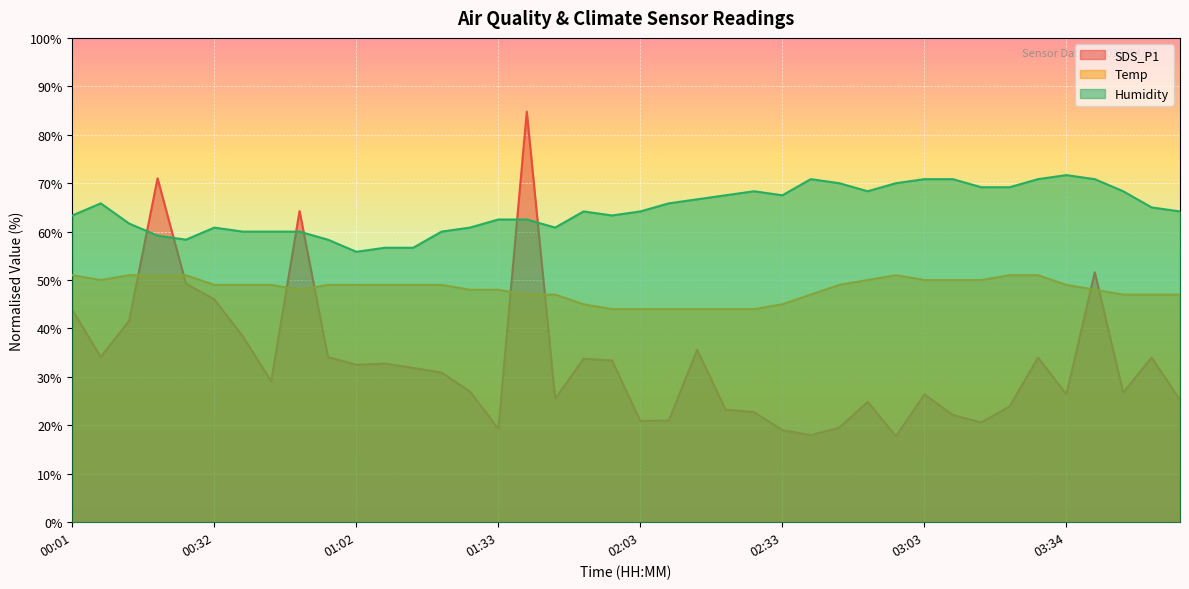

Is it true that Temp equals 44.0 at 02:15?

True